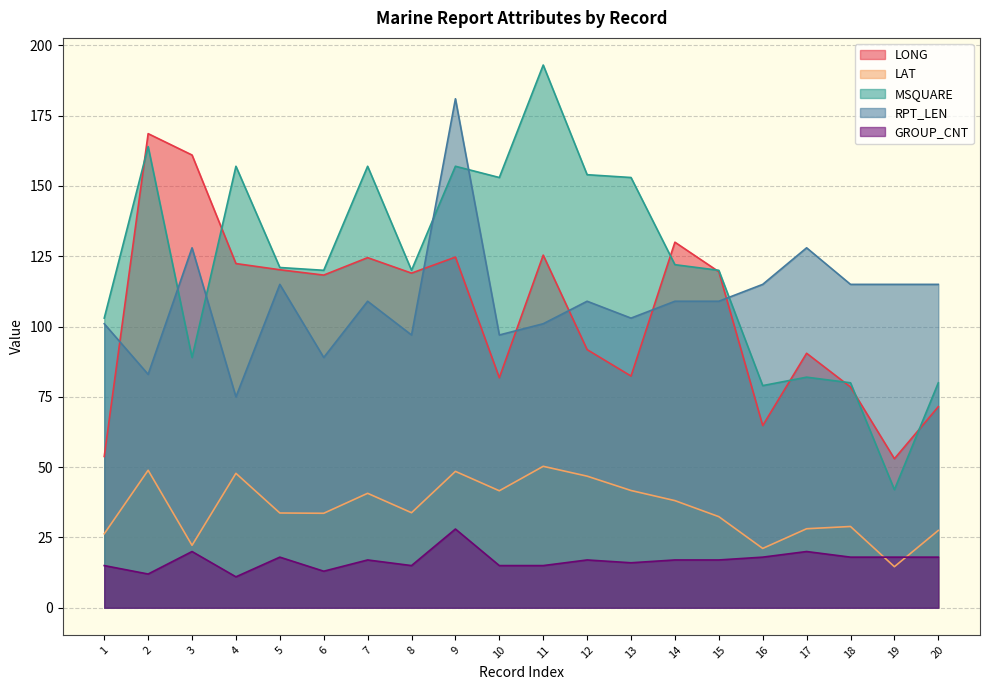

Is it true that MSQUARE equals 120.0 at 8?

True